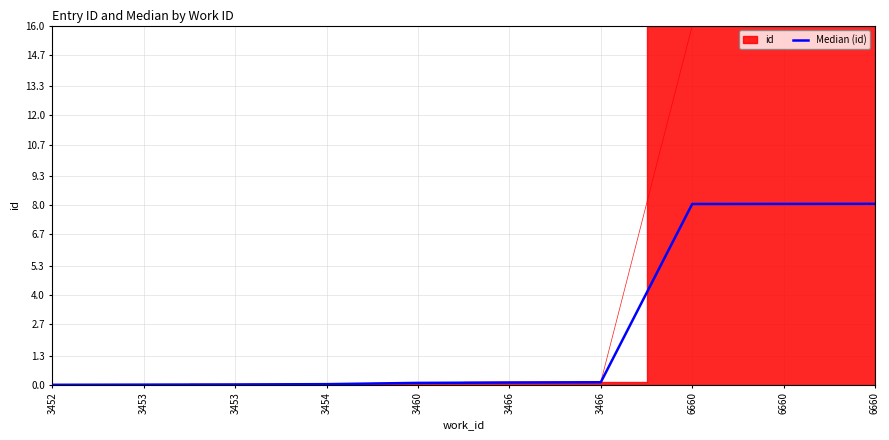

Which has a higher value, 3466 or 3453?

3466